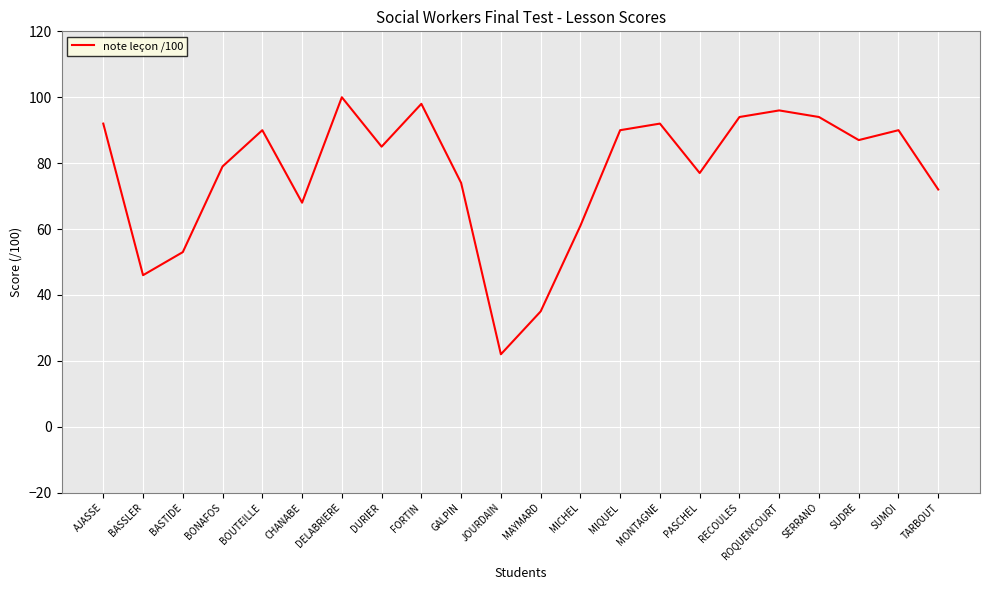

At which category does the data reach its first local valley?

BASSLER